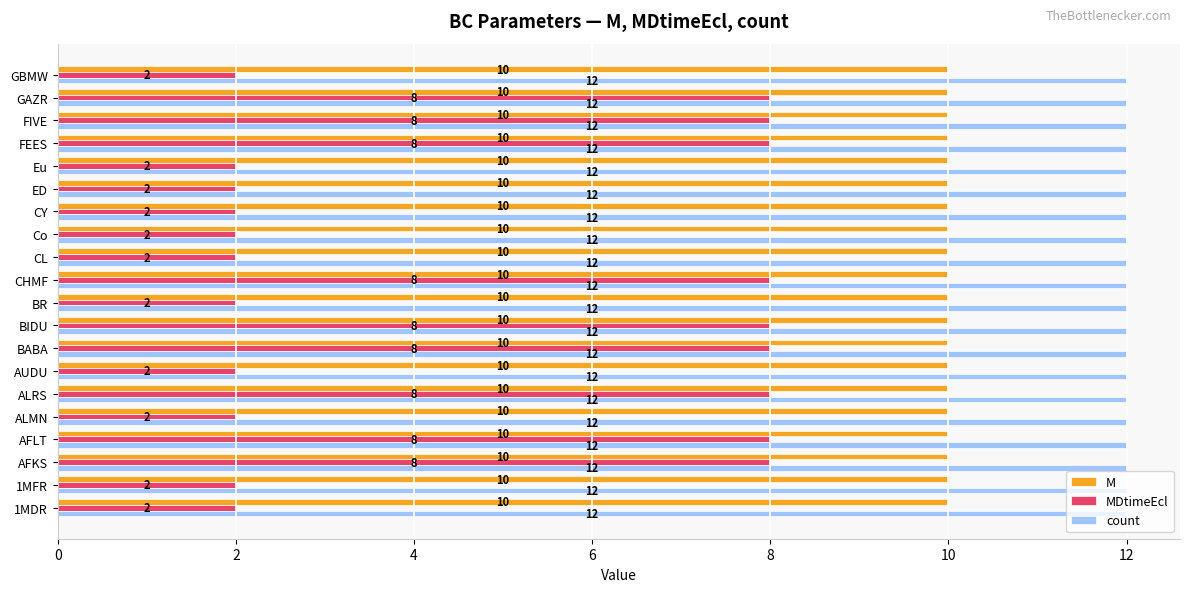

The count series shows 12 at GBMW. True or false?

True